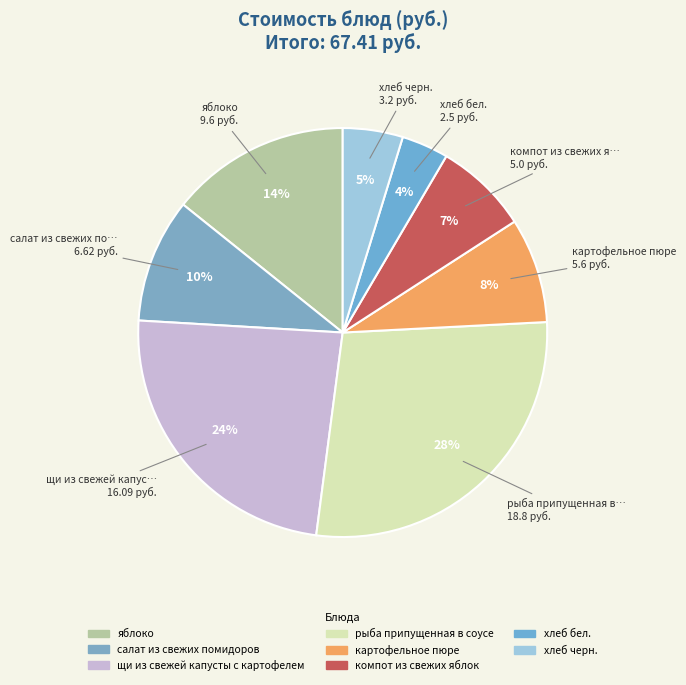

To the nearest percent, what is the average slice percentage?

12%